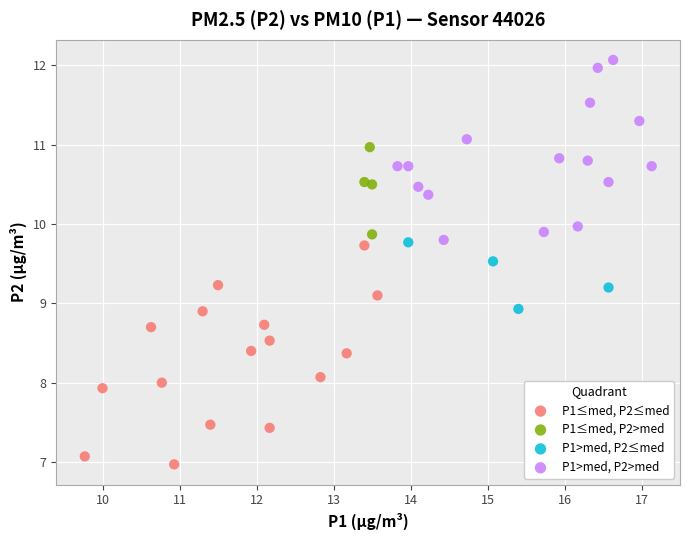

Which series reaches the minimum Y coordinate?

P1≤med, P2≤med